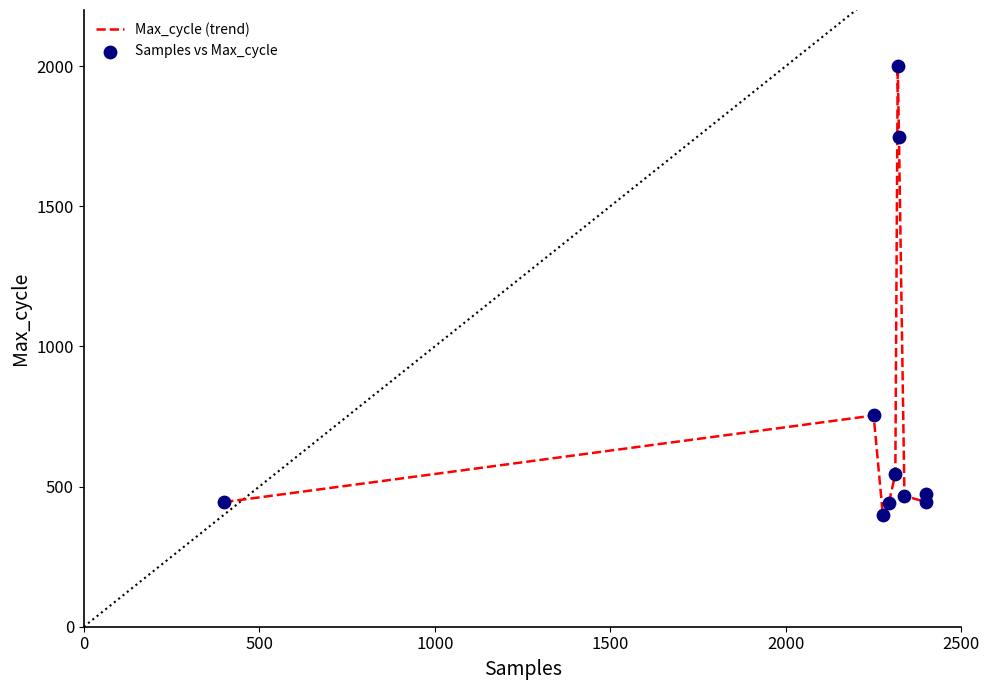

What is the smallest value displayed?

400.0